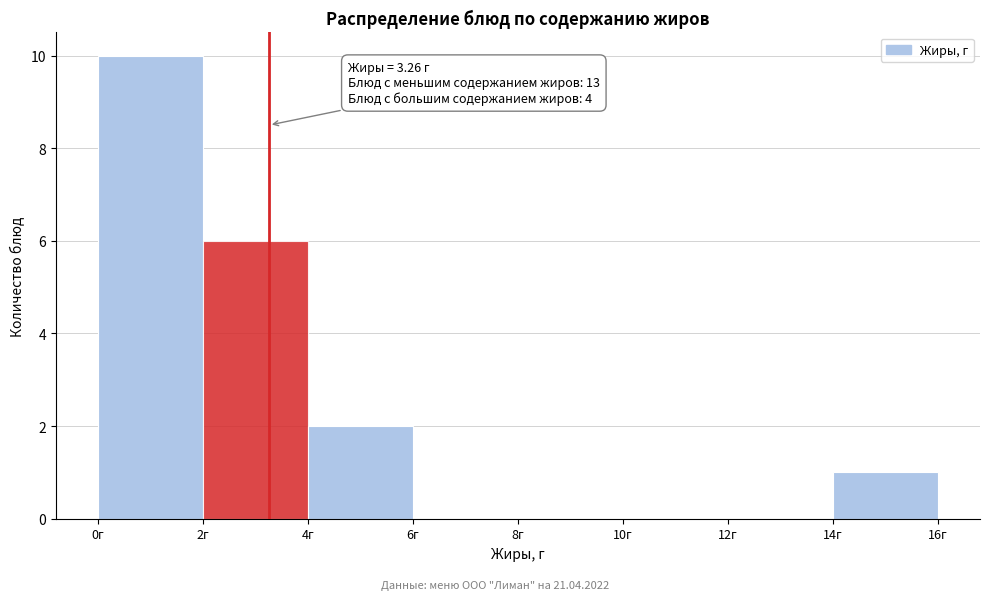

Which range on the x-axis has the tallest bar?

0 to 2